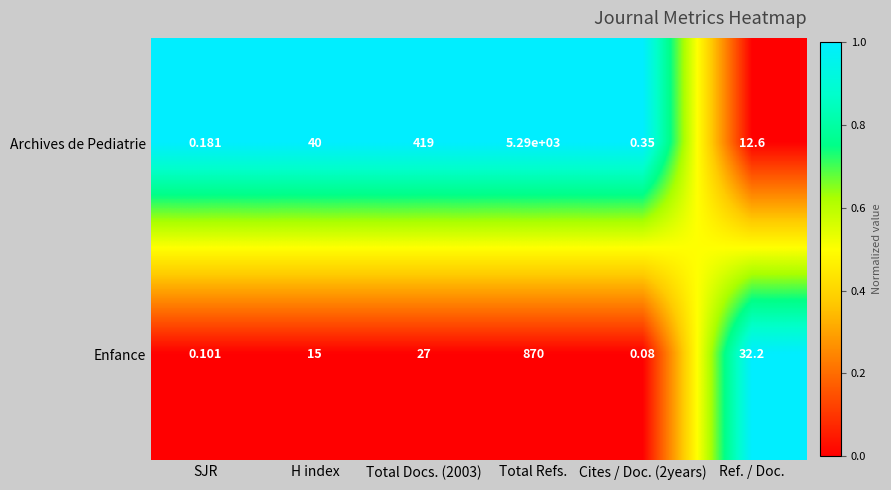

At which label does Archives de Pediatrie reach its minimum?

SJR